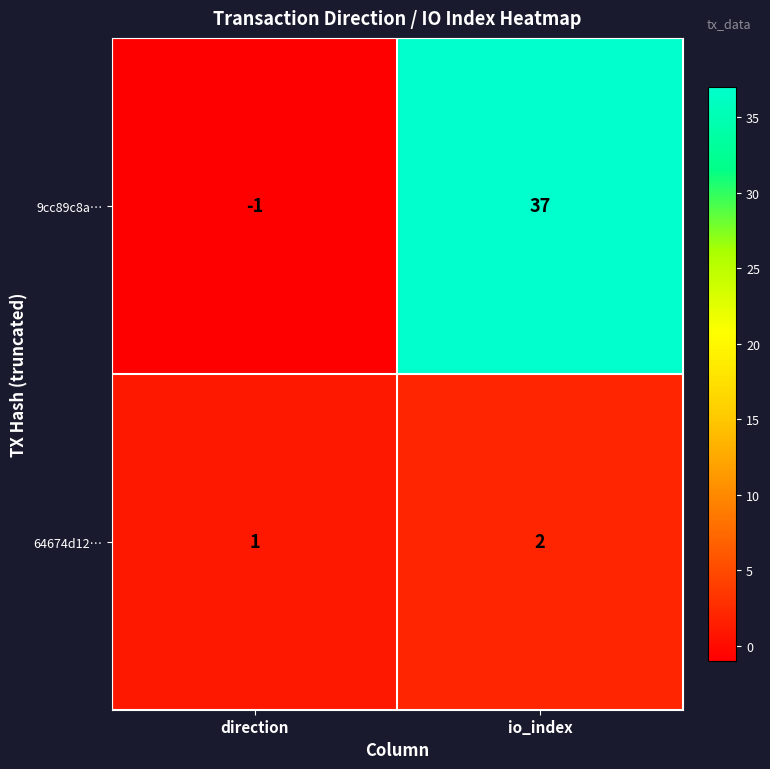

At which category does the chart reach its minimum across all series?

direction